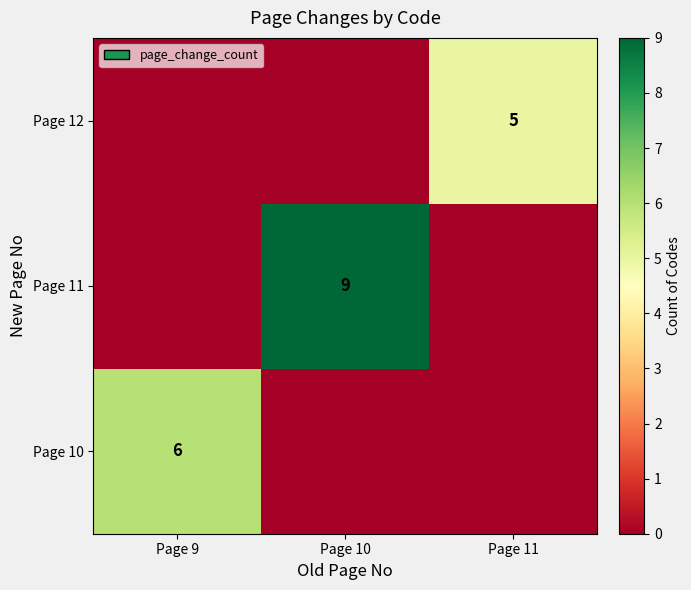

True or false: Page 10 has a value of 3 at Page 9.

False